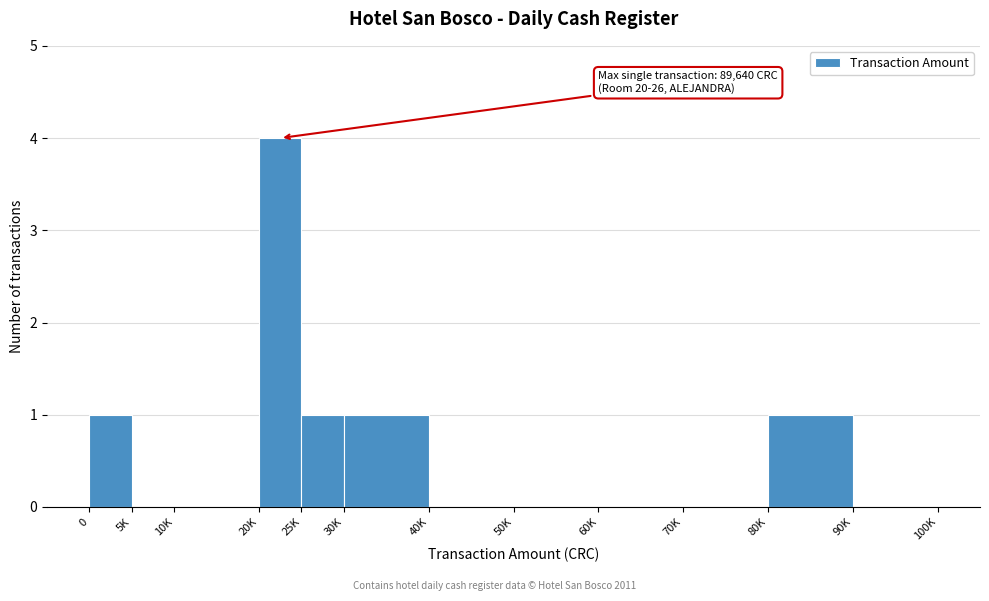

Reading right to left, extract all data points from this chart.

90K=0	80K=1	70K=0	60K=0	50K=0	40K=0	30K=1	25K=1	20K=4	10K=0	5K=0	0=1